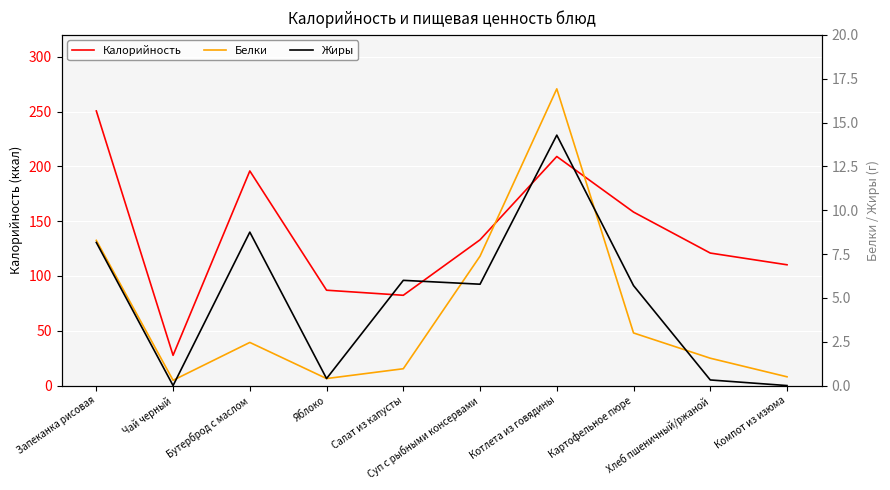

At which label is Белки closest to 8?

Запеканка рисовая